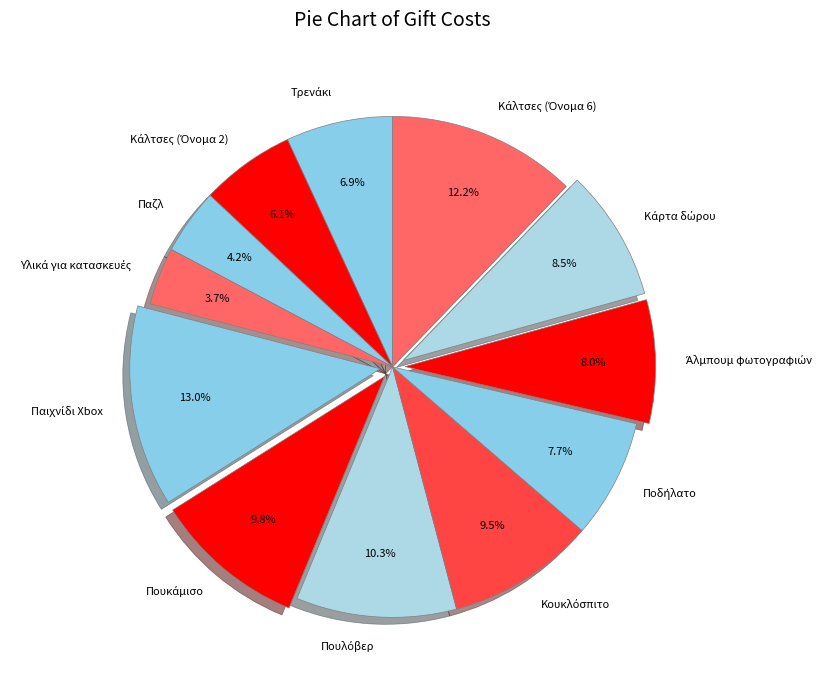

Does any single category account for the majority?

No